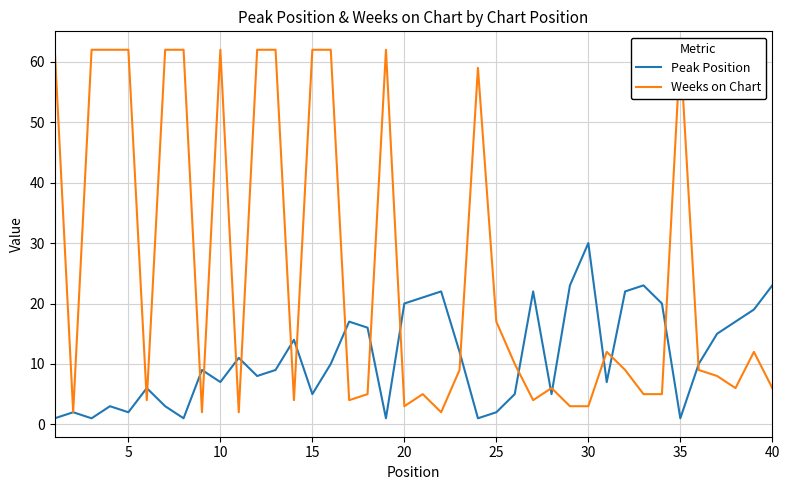

True or false: Weeks on Chart and Peak Position intersect in this chart.

True